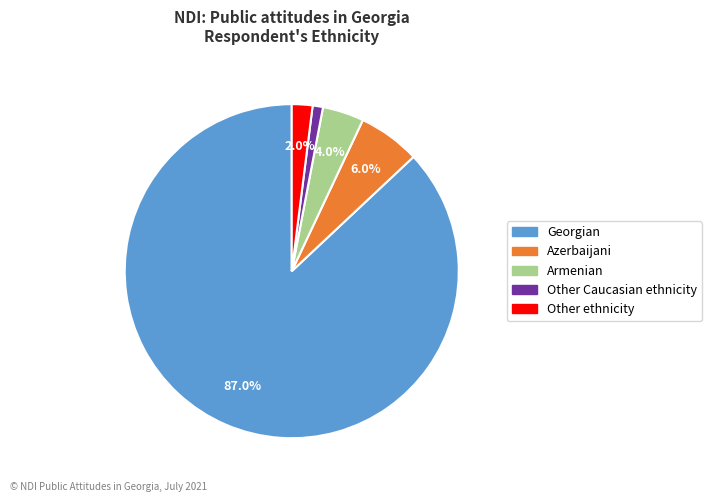

Is there any slice that represents more than half of the pie?

Yes